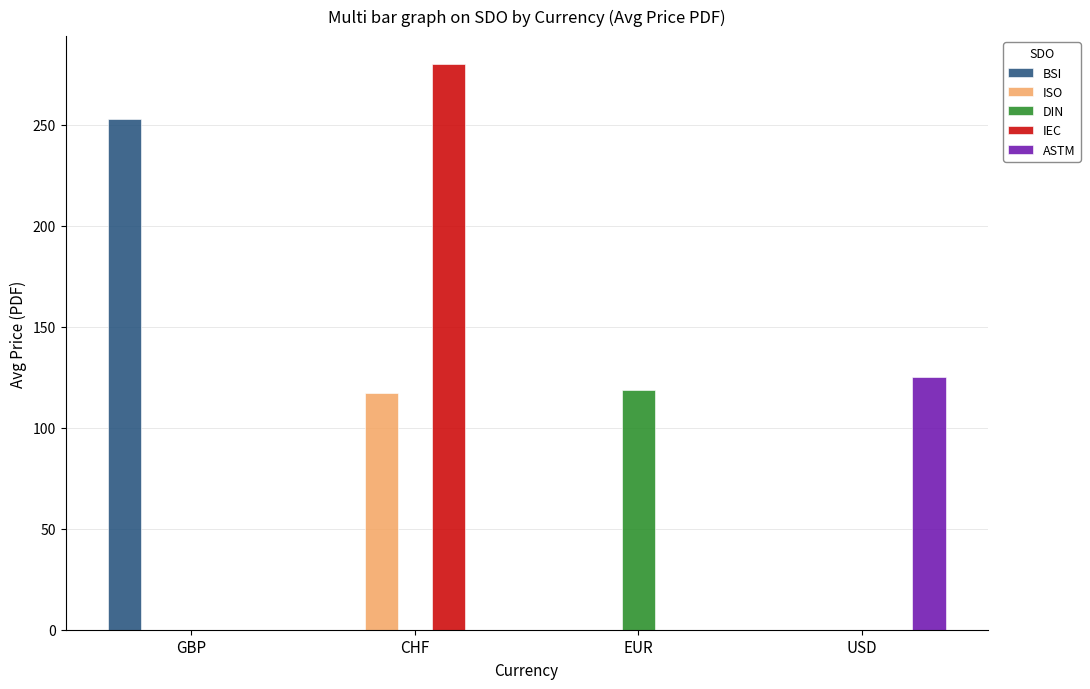

How many groups of bars are there?

4